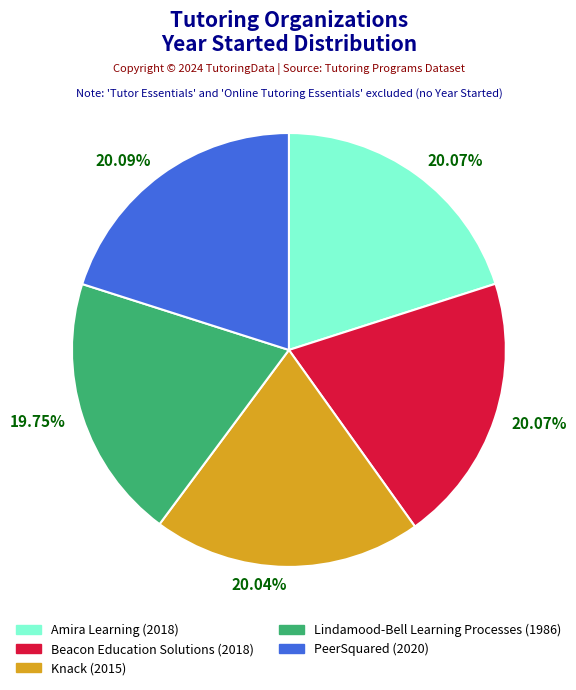

Approximately how many times larger is the value at PeerSquared compared to Lindamood-Bell Learning Processes?

1.0